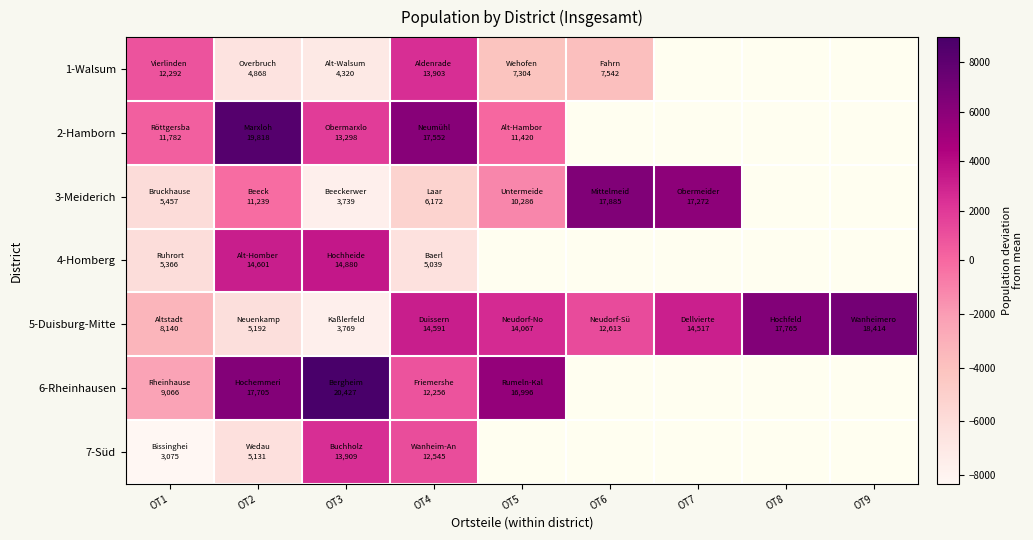

What is the approximate value of 2-Hamborn at OT3?

1892.7